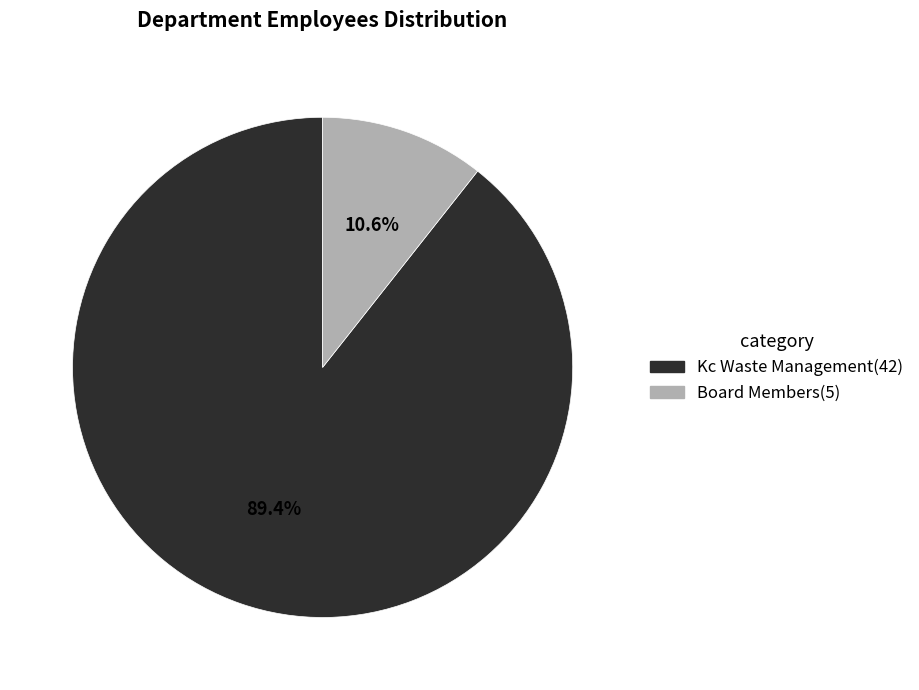

Is it true that Board Members is 11% of the pie?

True